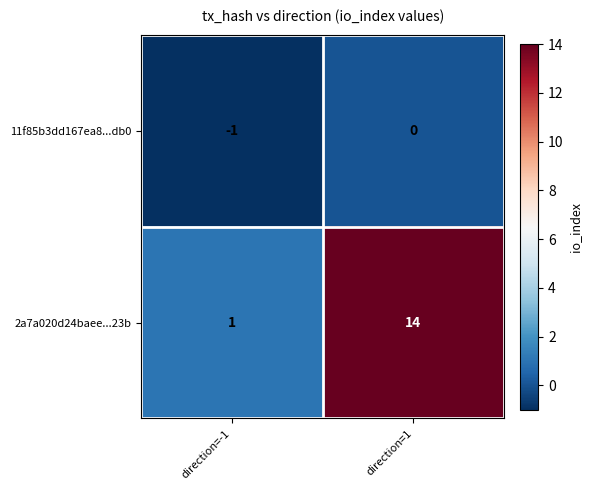

What is the highest value of the 2a7a020d24baee...23b series?

14